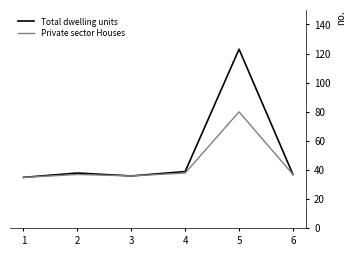

What are all the series names shown in the legend?

Total dwelling units, Private sector Houses